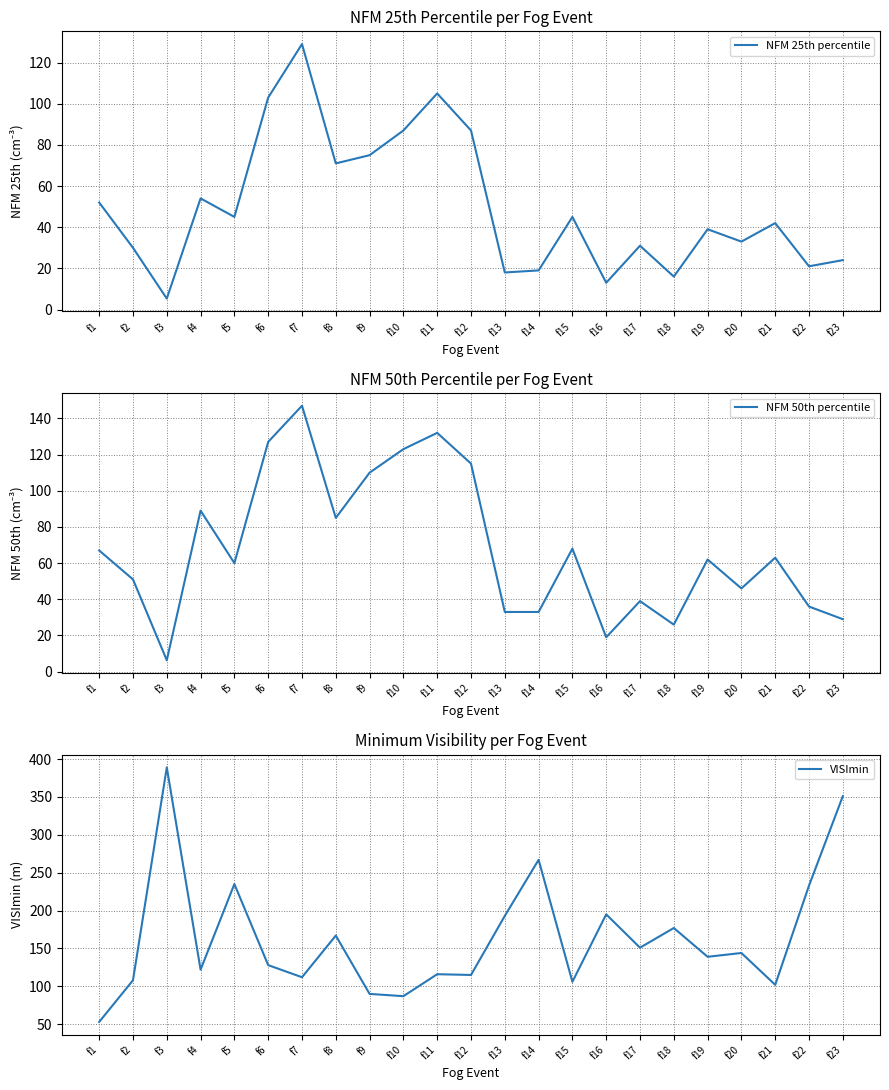

Rank the series by their average value, from highest to lowest.

VISImin, NFM 50th percentile, NFM 25th percentile